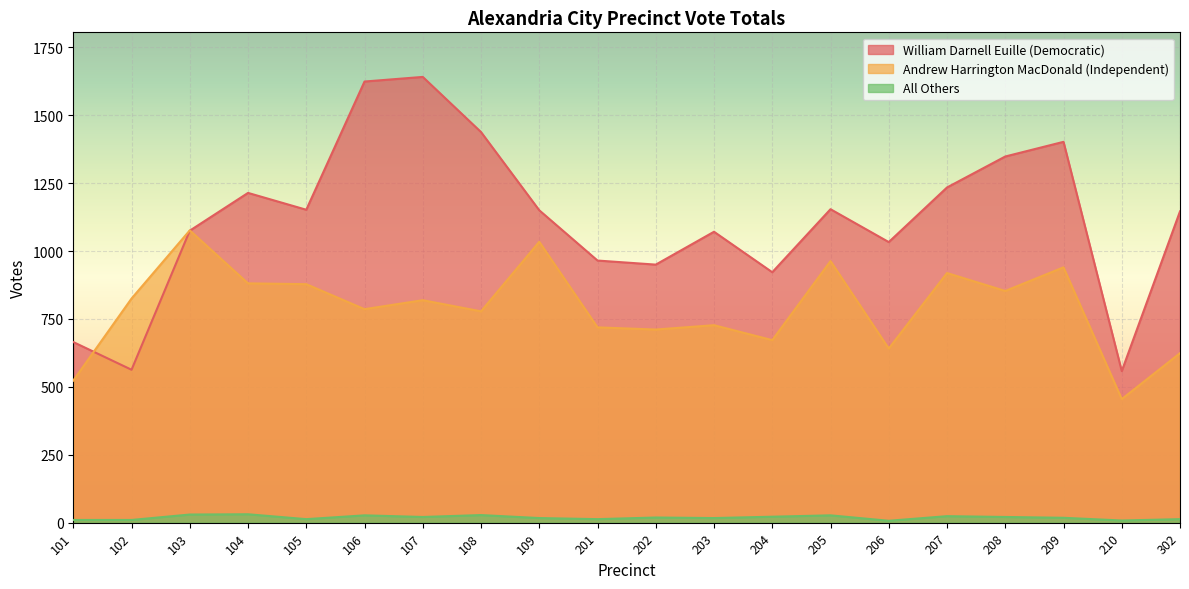

Does the chart display data point markers on the line(s)?

No